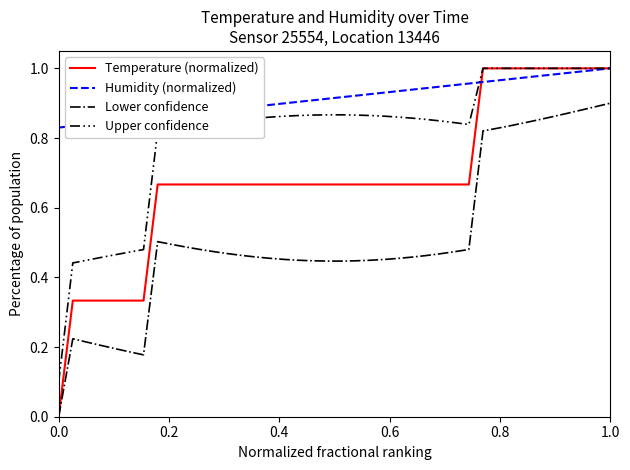

Rank the series by their average value, from highest to lowest.

Humidity (normalized), Upper confidence, Temperature (normalized), Lower confidence